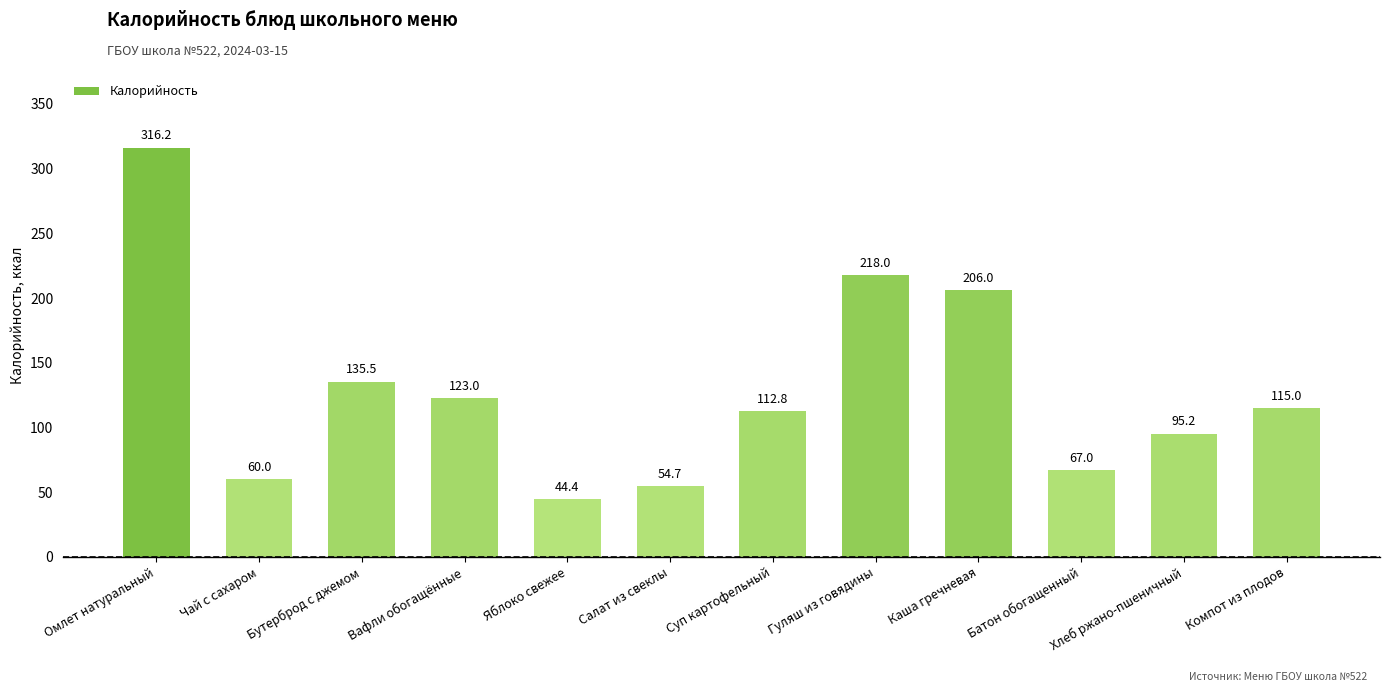

What is the value of the 4th bar from the left?

123.0